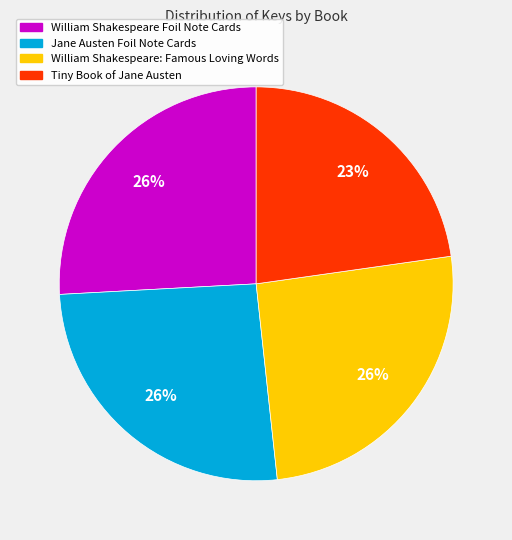

How many segments does this pie chart have?

4